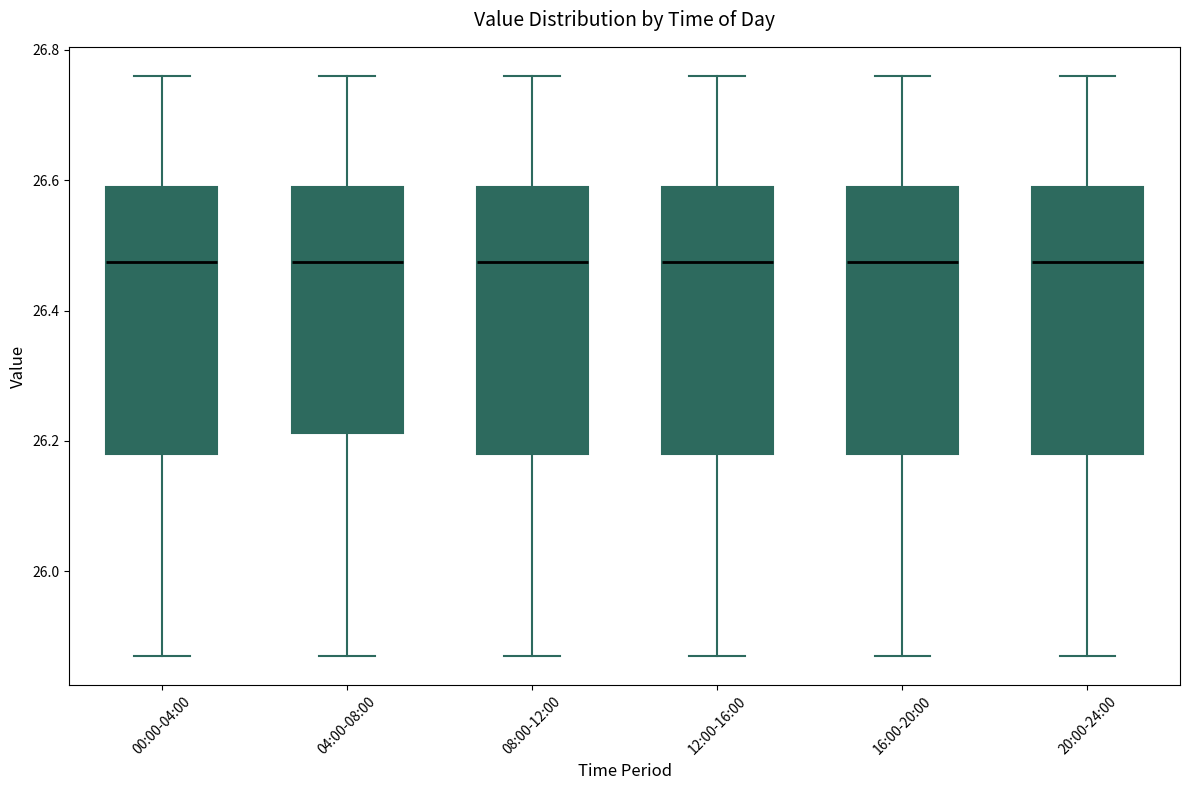

Reading left to right, transcribe this box plot: for each box, give where its median line is, the range the box spans, and where its two whiskers end, as read against the y-axis. The values are not printed on the chart, so give them approximately, as read against the axis.

00:00-04:00: median 26.48, box 26.18 to 26.60, whiskers 25.88 to 26.76
04:00-08:00: median 26.48, box 26.22 to 26.60, whiskers 25.88 to 26.76
08:00-12:00: median 26.48, box 26.18 to 26.60, whiskers 25.88 to 26.76
12:00-16:00: median 26.48, box 26.18 to 26.60, whiskers 25.88 to 26.76
16:00-20:00: median 26.48, box 26.18 to 26.60, whiskers 25.88 to 26.76
20:00-24:00: median 26.48, box 26.18 to 26.60, whiskers 25.88 to 26.76